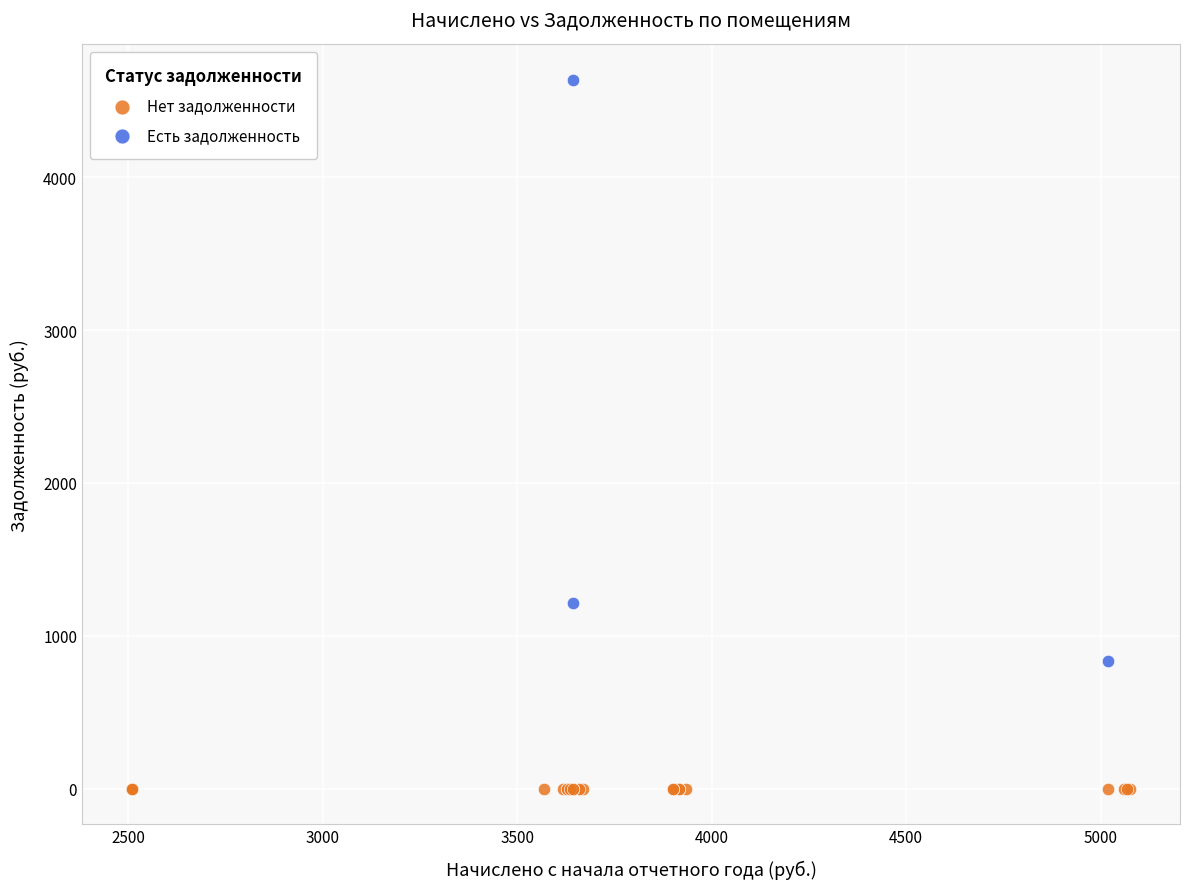

Which series reaches the minimum Y coordinate?

Нет задолженности